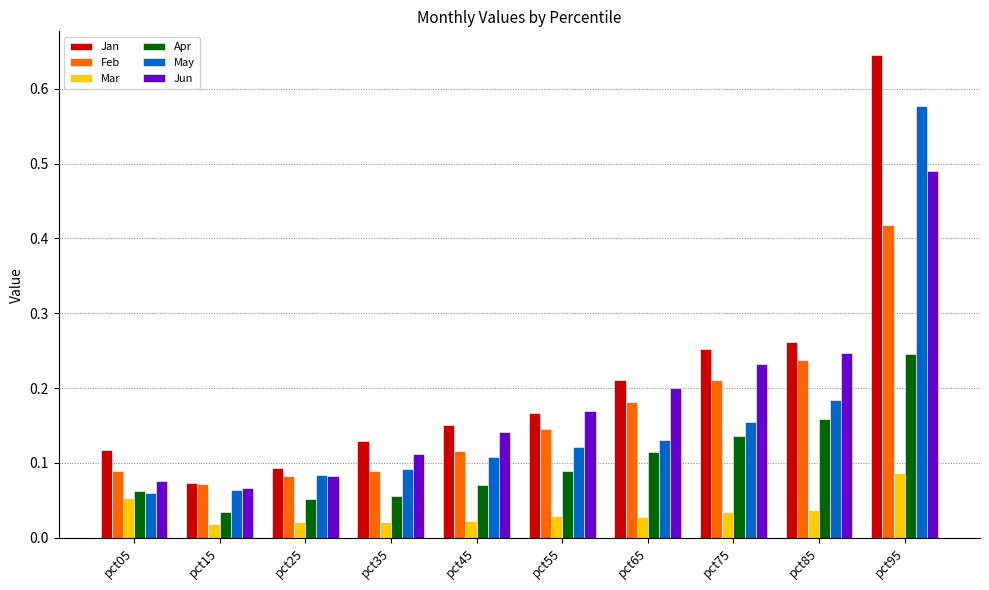

How many groups of bars are there?

10